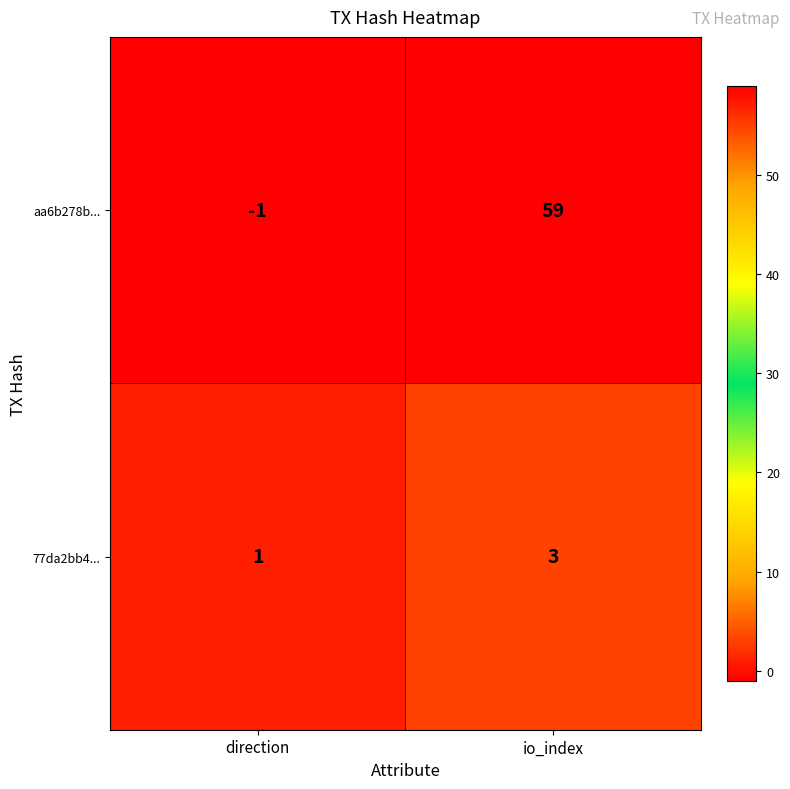

Read the aa6b278b... value at io_index, to the nearest 10.

60